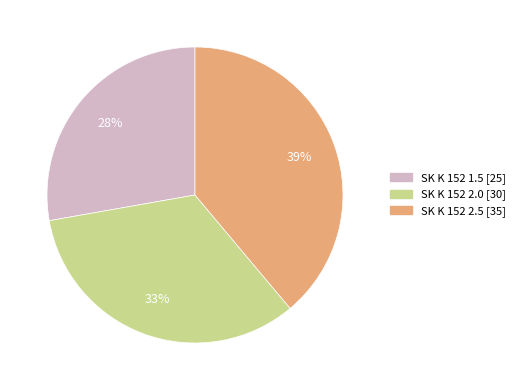

Is SK K 152 2.5 the majority of the pie?

No